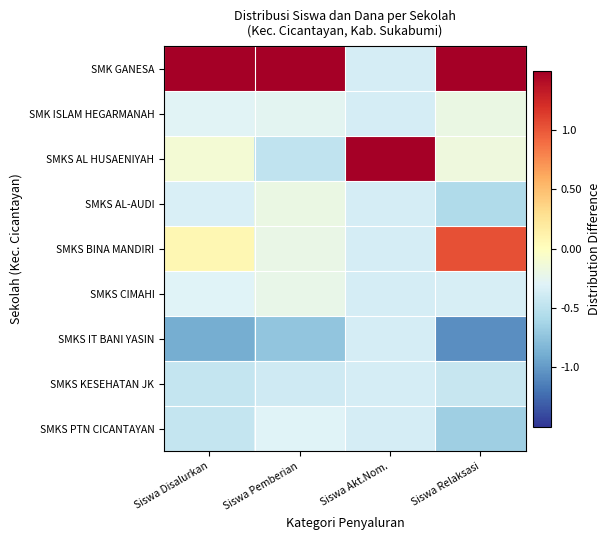

Which label corresponds to the largest value in the chart?

Siswa Akt.Nom.